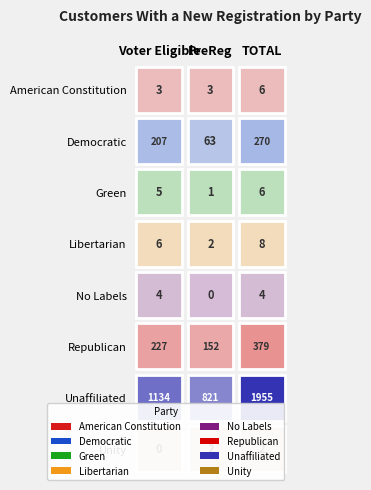

Count the Unaffiliated values in the range 821 to 1955.

3